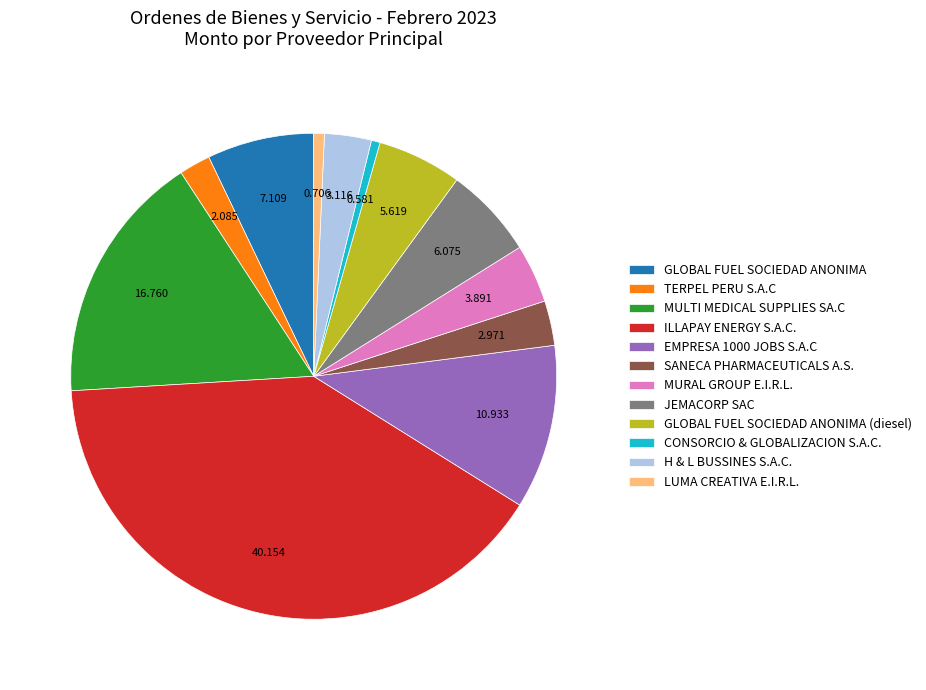

Approximately how many times larger is the value at TERPEL PERU S.A.C compared to ILLAPAY ENERGY S.A.C.?

0.1